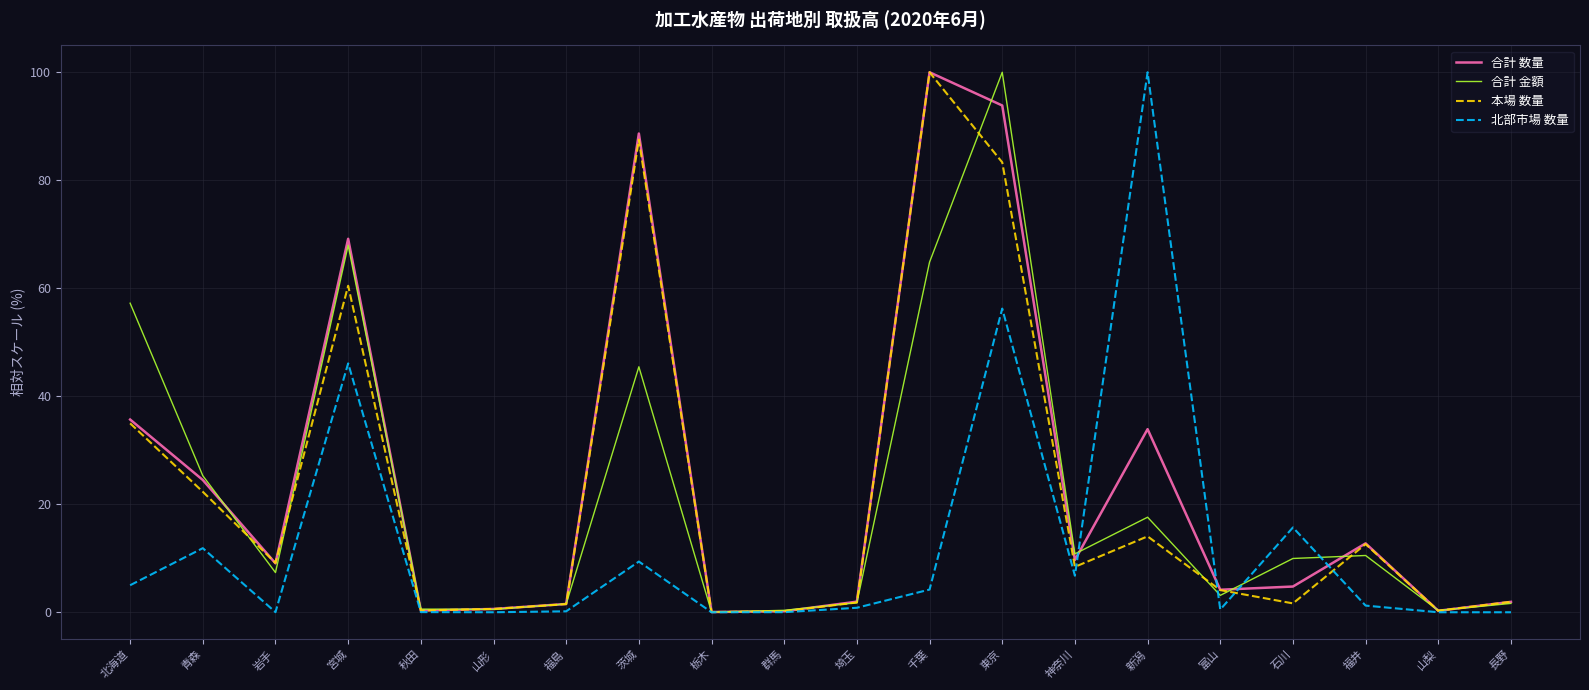

Is it true that 北部市場 数量 equals 6.8 at 神奈川?

True